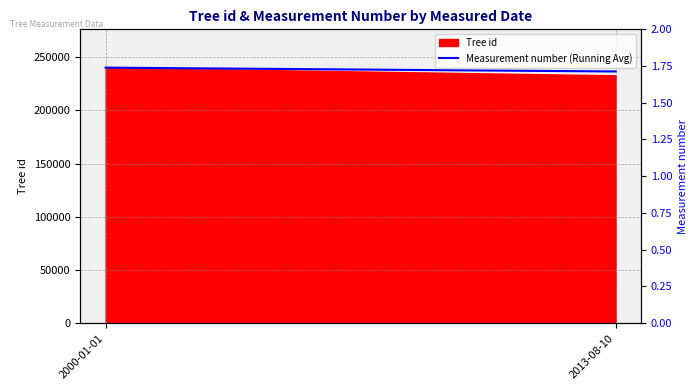

Reading left to right, transcribe all the data shown in this chart.

240290.0	236671.2